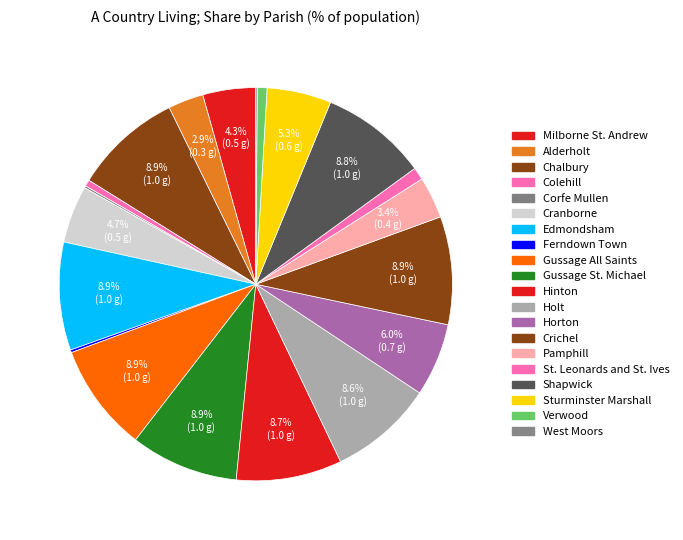

How many segments does this pie chart have?

20